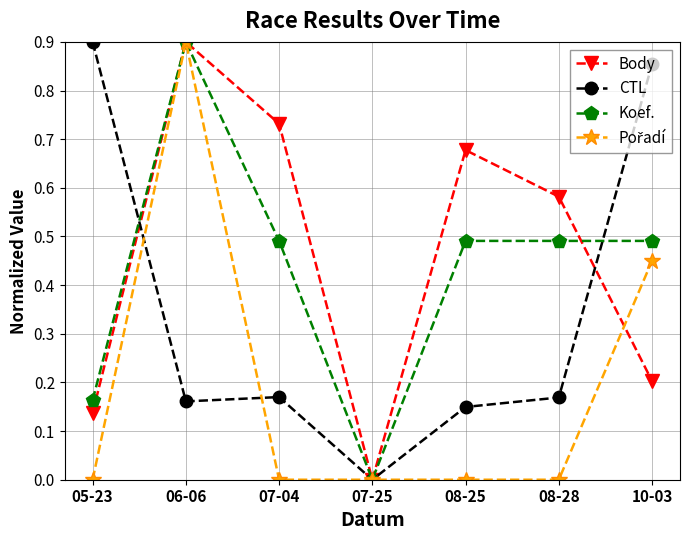

At which label does CTL reach its peak?

05-23